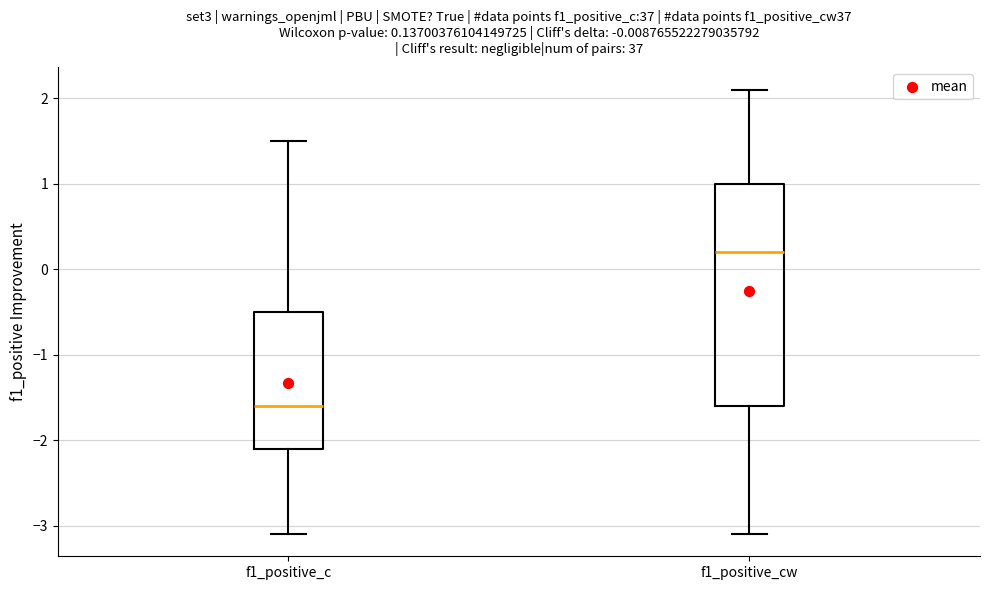

Which box's median line is the highest?

f1_positive_cw